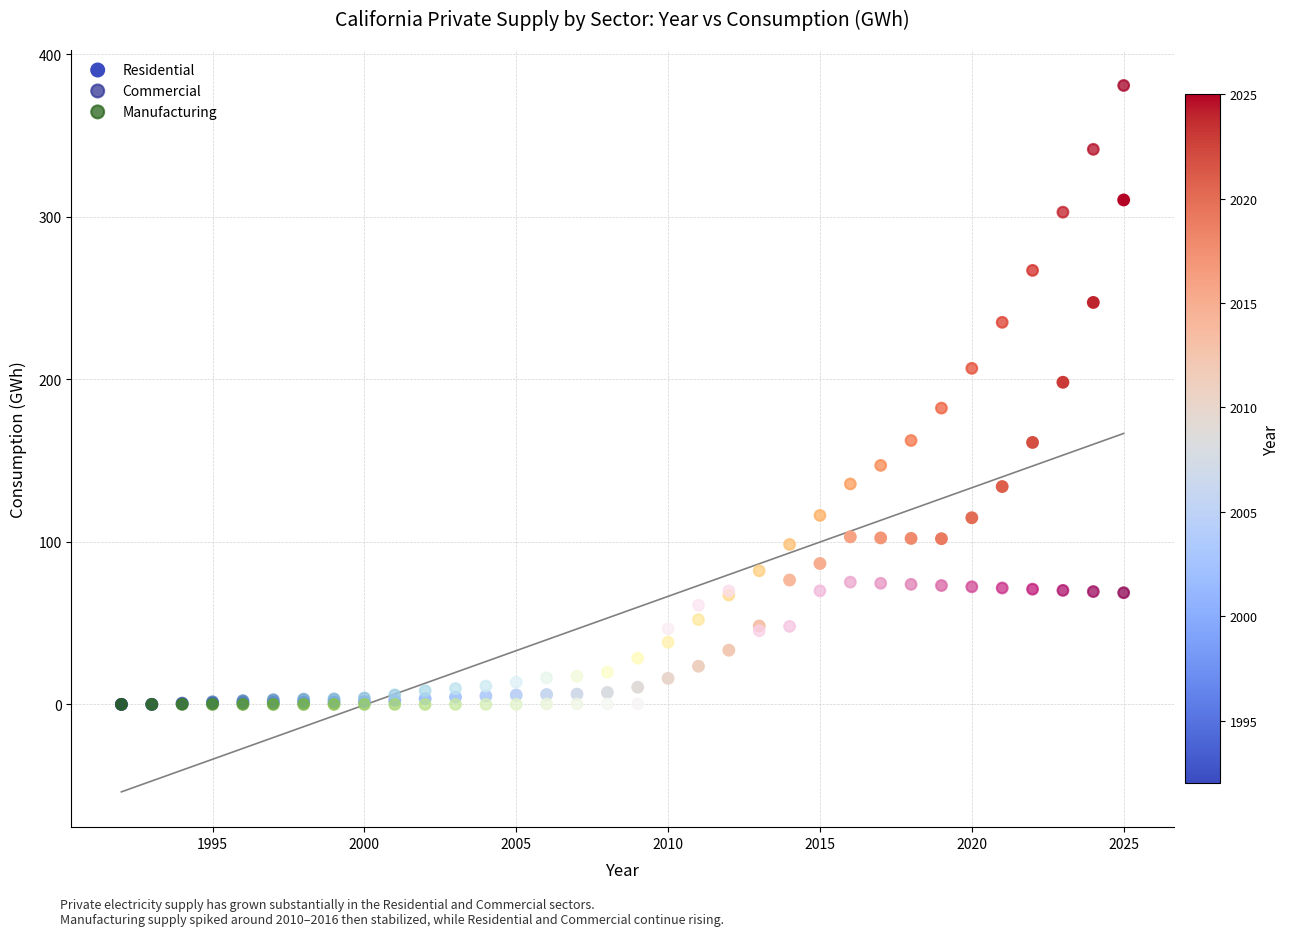

What are all the series names shown in the legend?

Residential, Commercial, Manufacturing